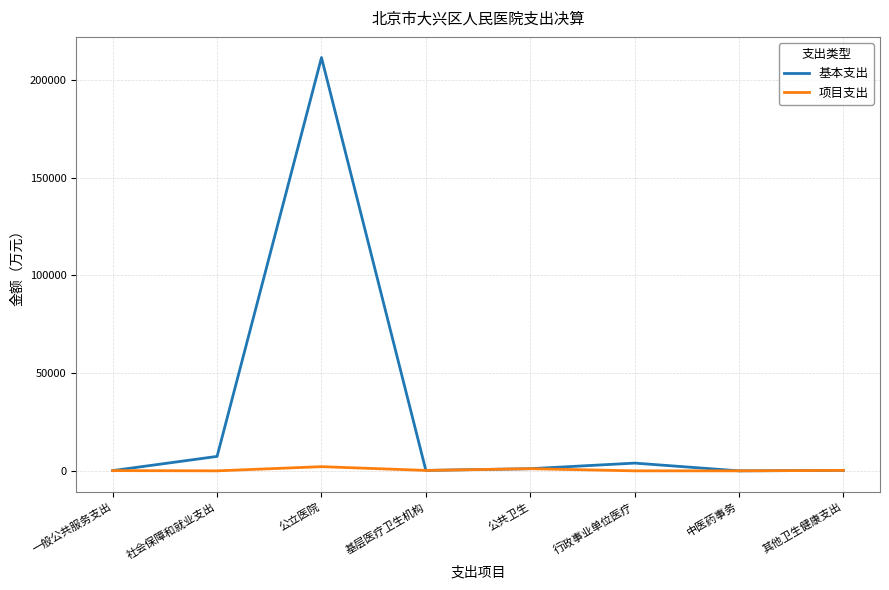

What are all the series names shown in the legend?

基本支出, 项目支出